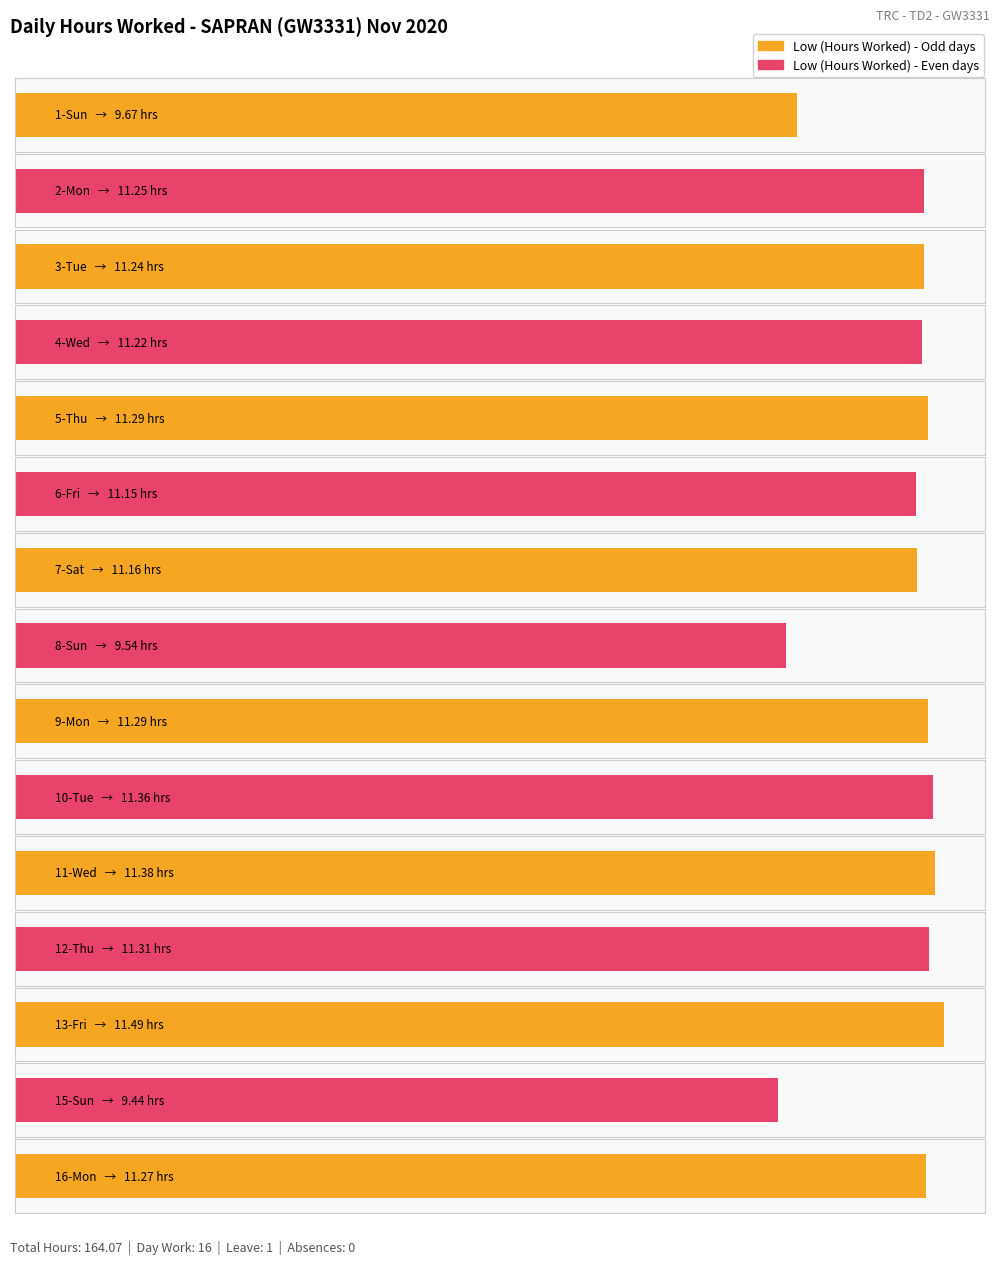

List the labels in order of value, smallest first.

15-Sun, 8-Sun, 1-Sun, 6-Fri, 7-Sat, 4-Wed, 3-Tue, 2-Mon, 16-Mon, 5-Thu, 9-Mon, 12-Thu, 10-Tue, 11-Wed, 13-Fri